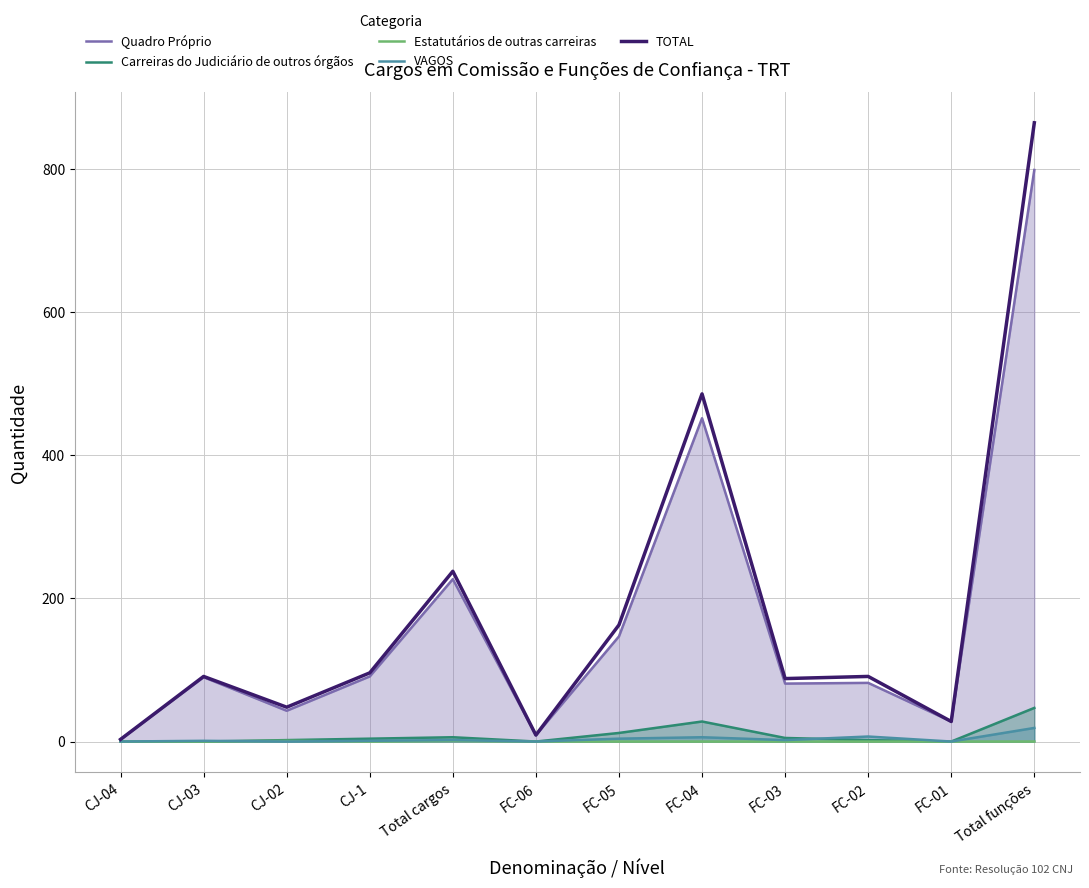

What is the difference between the maximum and minimum values in the Carreiras do Judiciário de outros órgãos series?

47